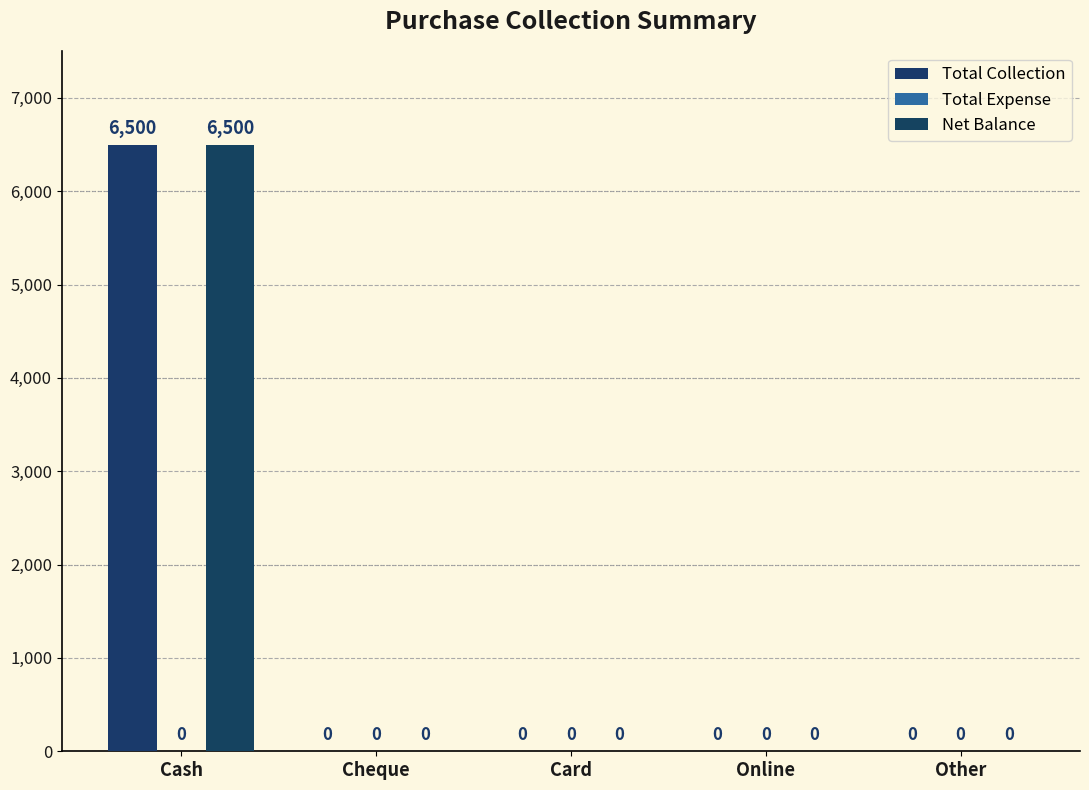

Count the number of categories in the chart.

5